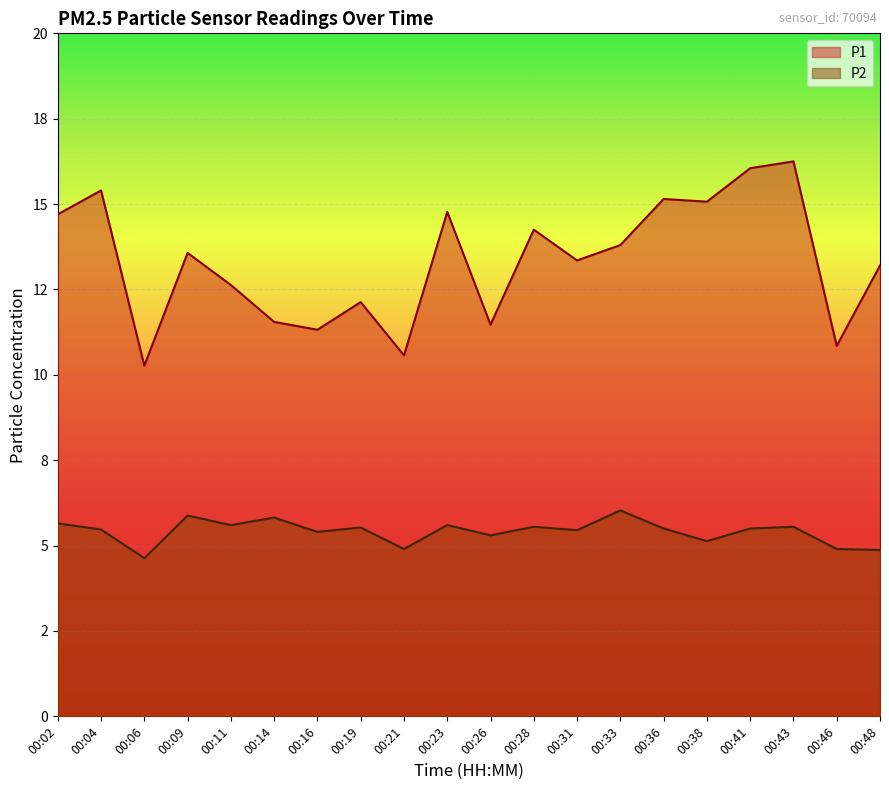

How many lines are shown in the chart?

2